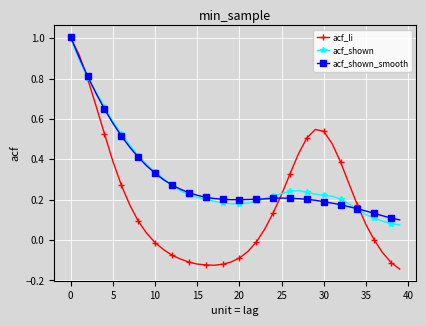

True or false: acf_shown_smooth and acf_li intersect in this chart.

True